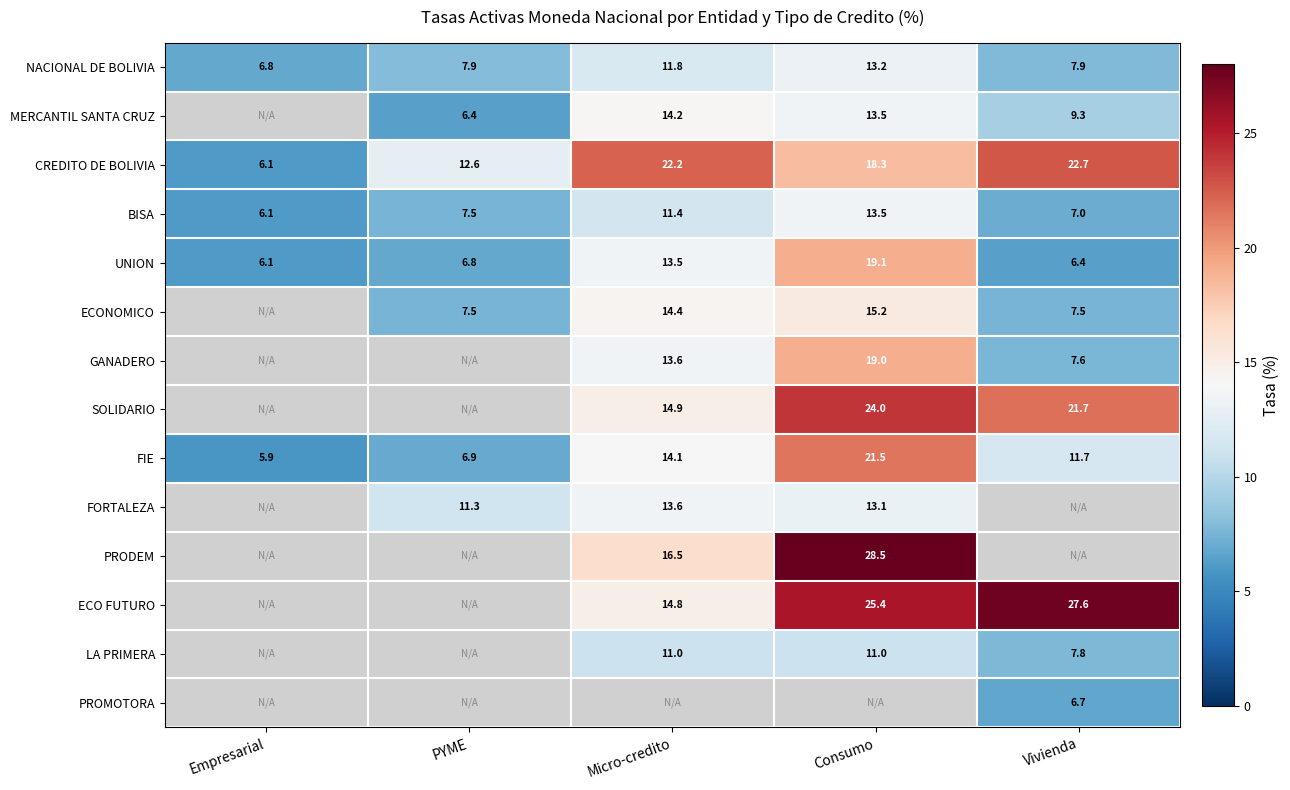

List the labels in order of FIE value, largest first.

Consumo, Micro-credito, Vivienda, PYME, Empresarial